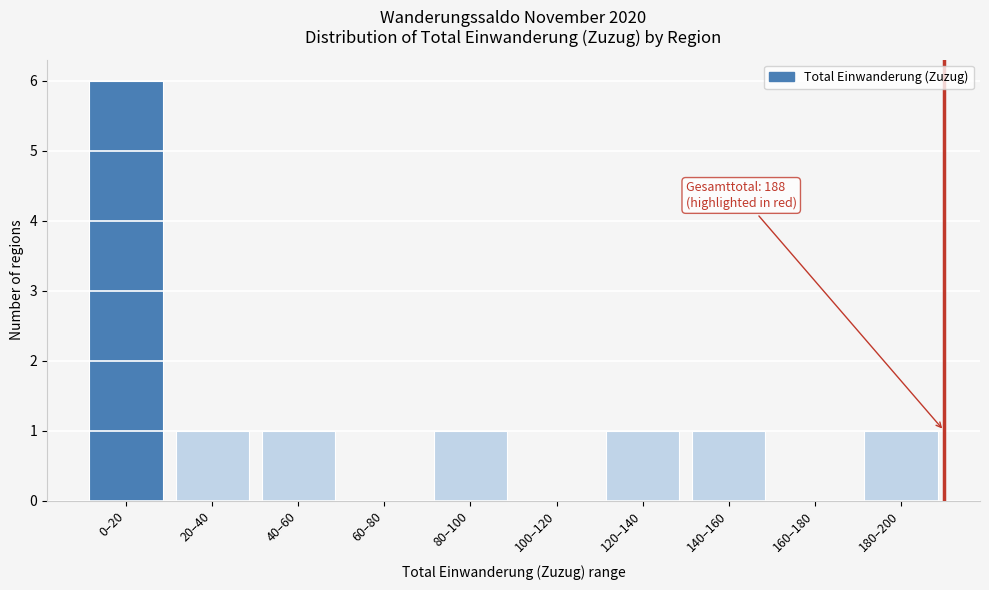

Reading left to right, what are all the values shown in this chart?

0–20=6	20–40=1	40–60=1	60–80=0	80–100=1	100–120=0	120–140=1	140–160=1	160–180=0	180–200=1